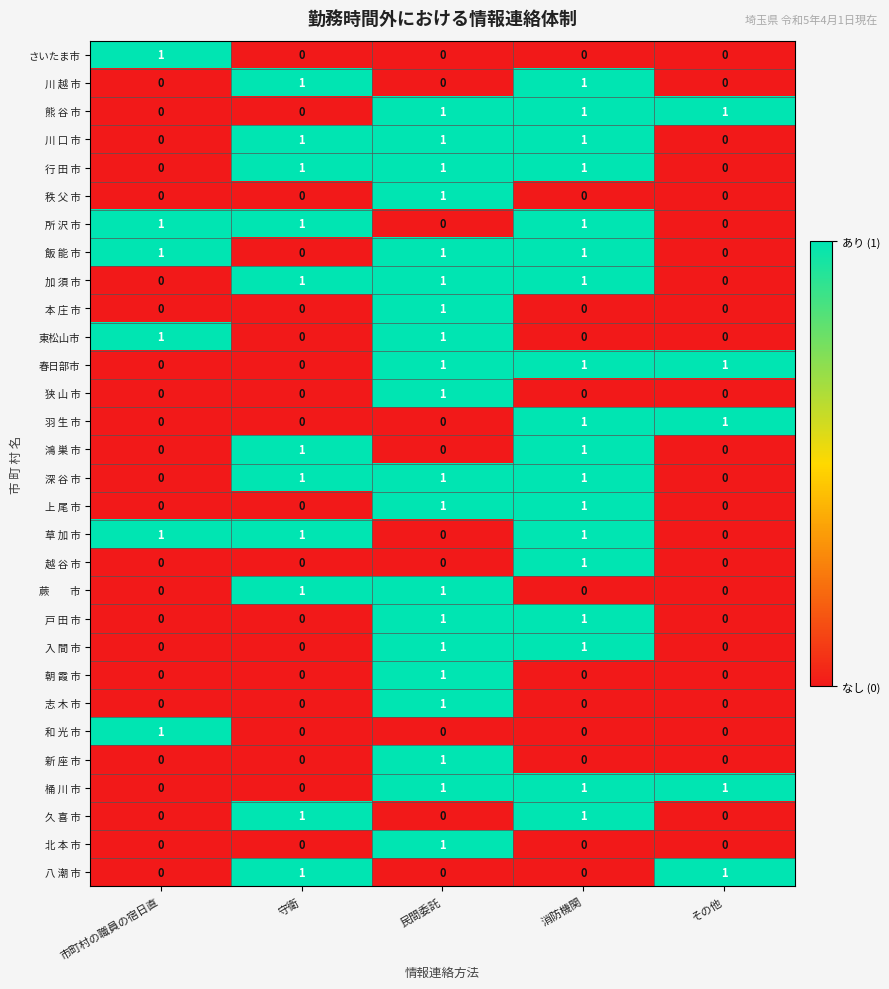

The 北 本 市 series shows 2 at 民間委託. True or false?

False